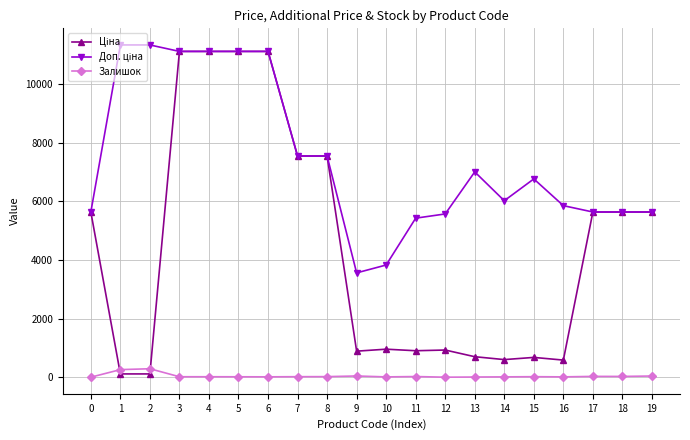

What is the greatest value displayed?

11334.0